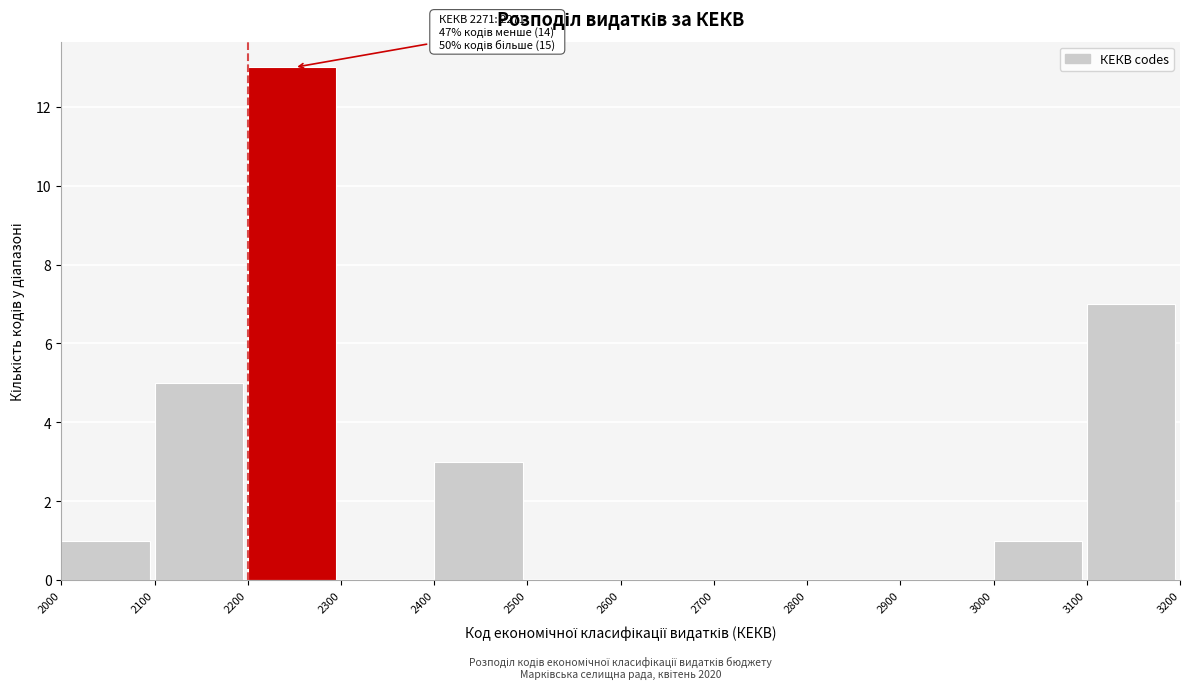

Which range on the x-axis has the tallest bar?

2200 to 2300